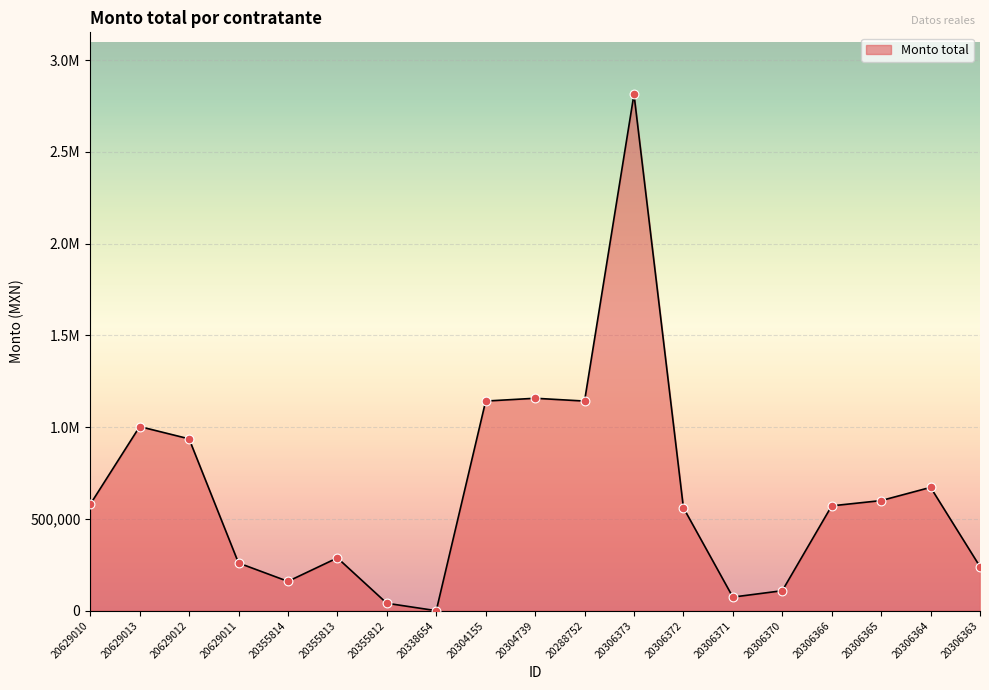

Which has a higher value, 20629013 or 20629012?

20629013